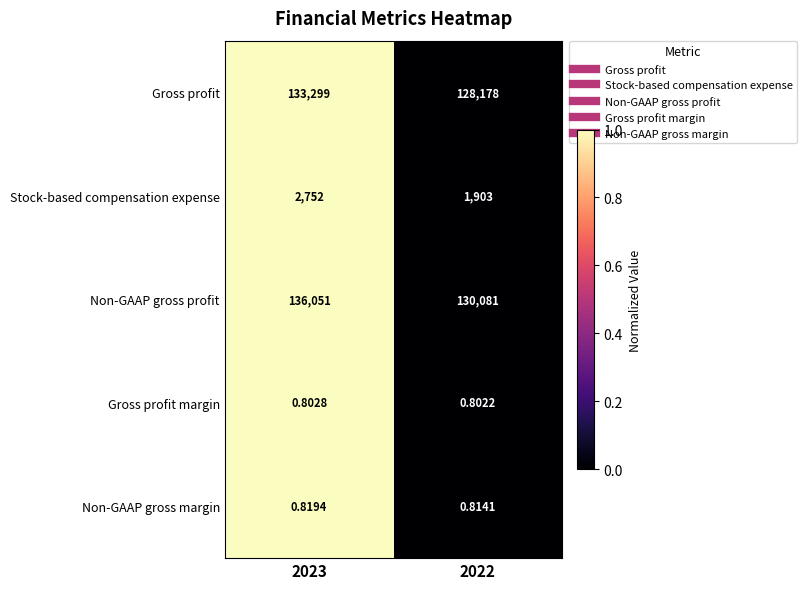

How many distinct data groups are displayed?

5